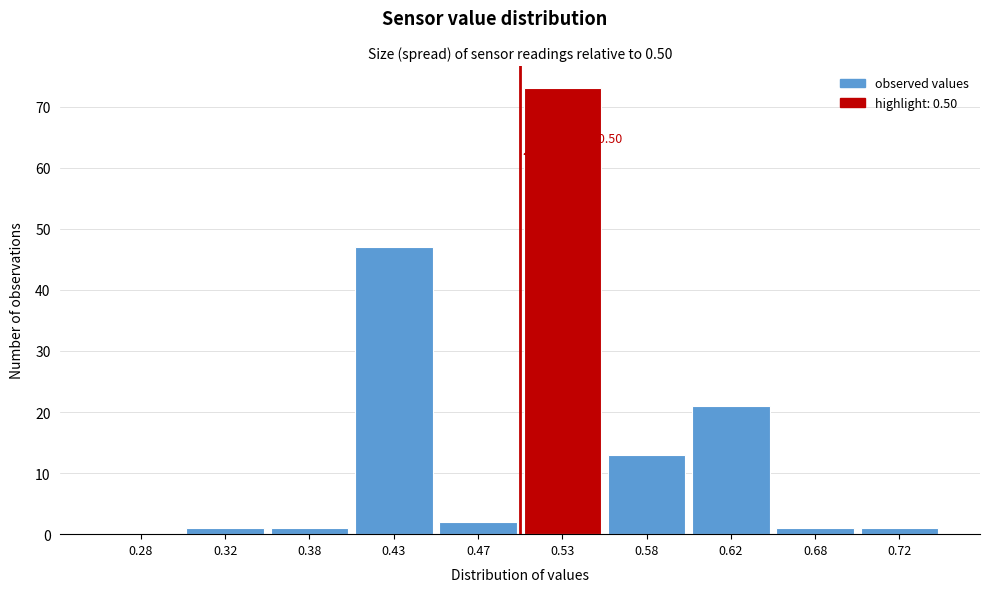

Over which range of the x-axis is the bar tallest?

0.50 to 0.55